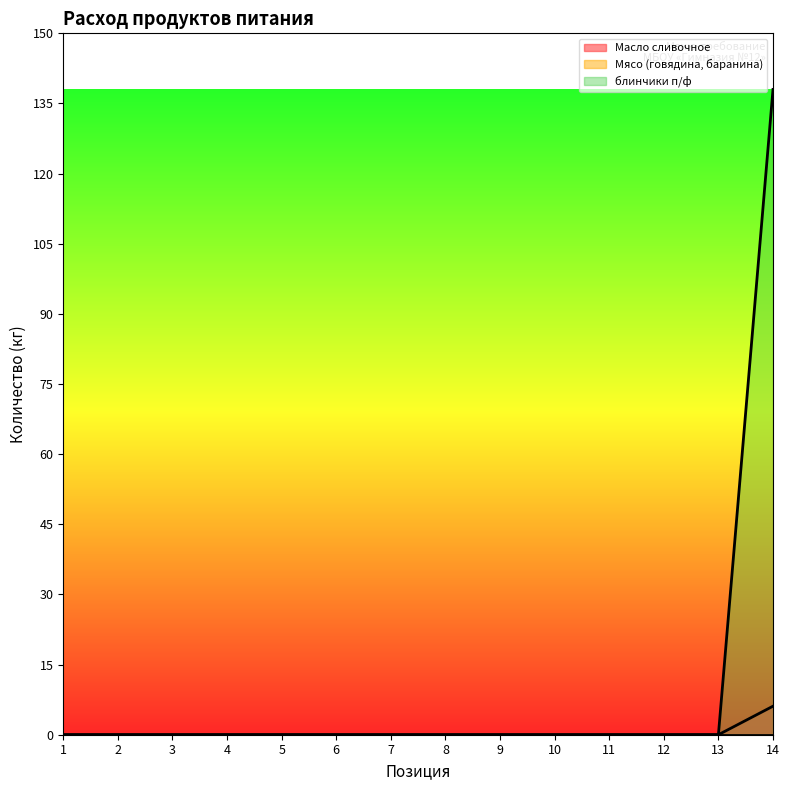

Which series has the largest range (max minus min)?

блинчики п/ф